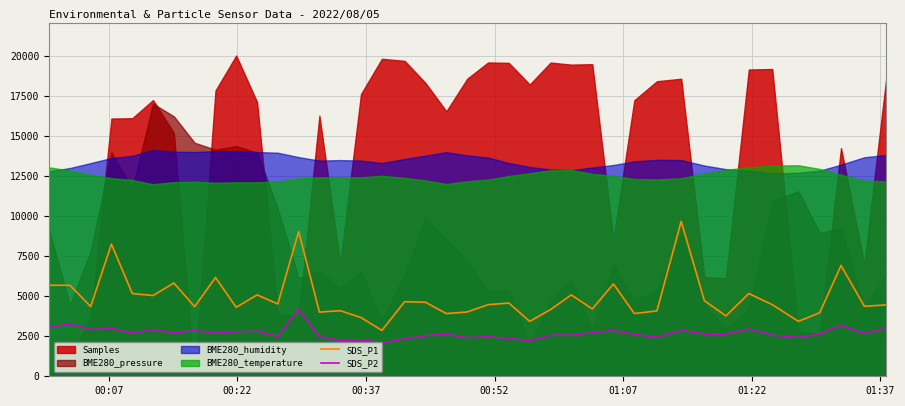

True or false: SDS_P1 and SDS_P2 intersect in this chart.

False